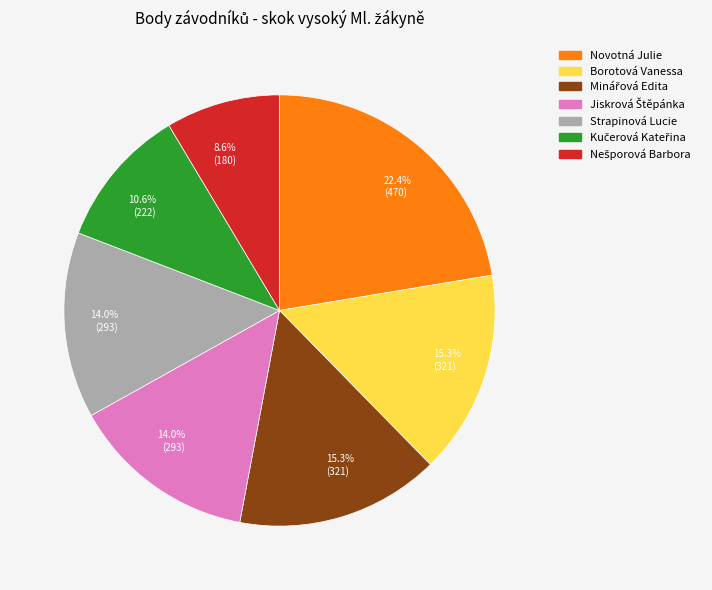

What portion of the pie excludes Novotná Julie?

77.6%